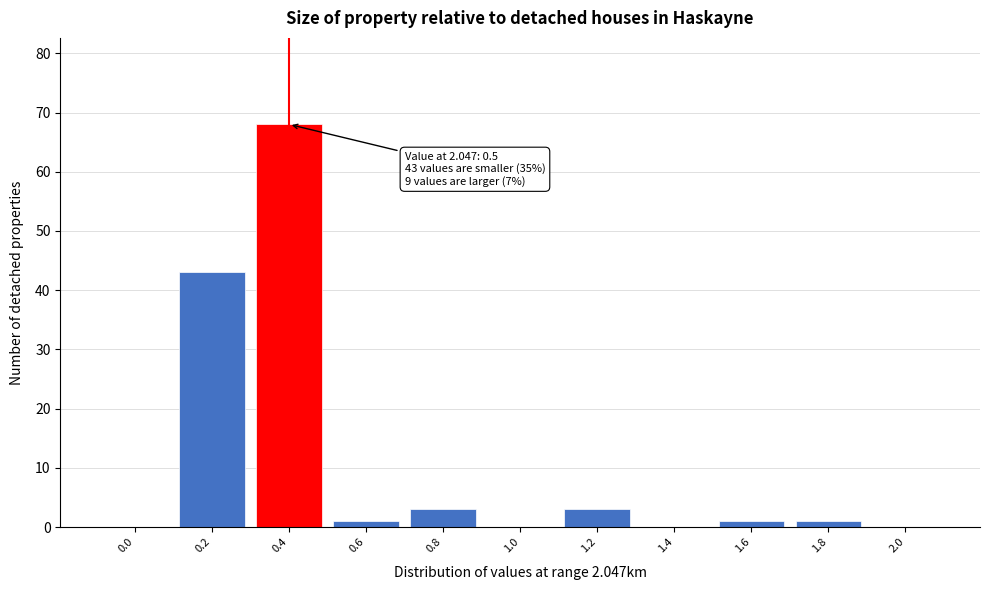

Reading left to right, extract all data points from this chart.

0.0=0	0.2=43	0.4=68	0.6=1	0.8=3	1.0=0	1.2=3	1.4=0	1.6=1	1.8=1	2.0=0